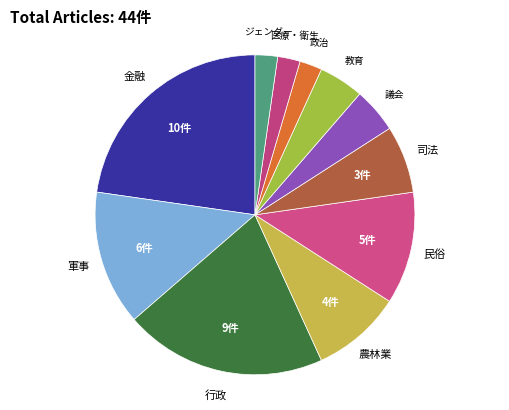

What is the largest slice in the pie chart?

金融